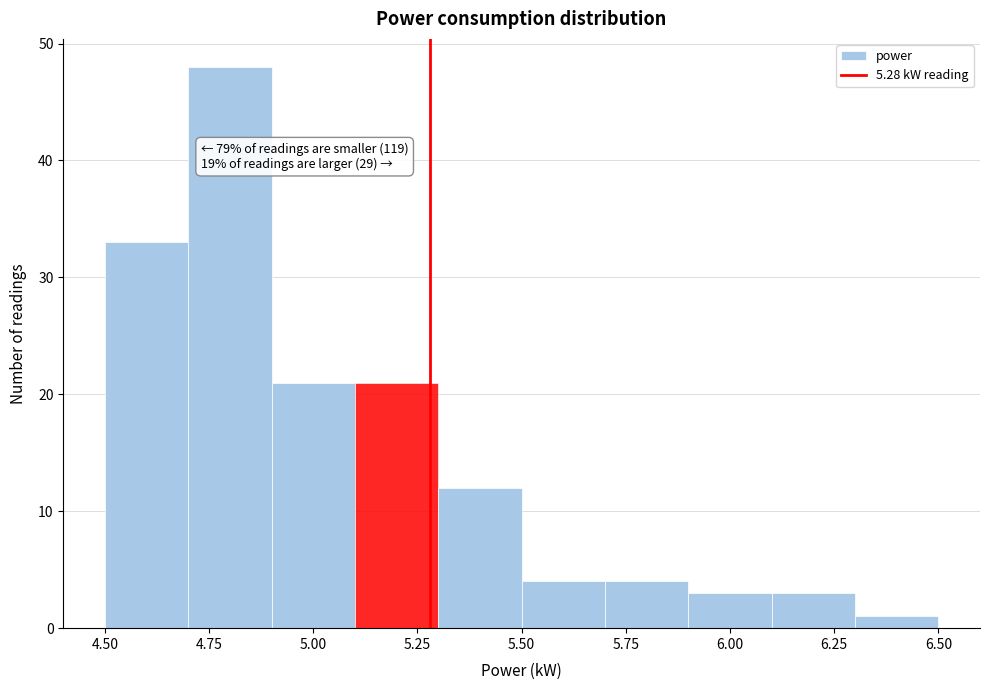

Over which range of the x-axis is the bar tallest?

4.7 to 4.9